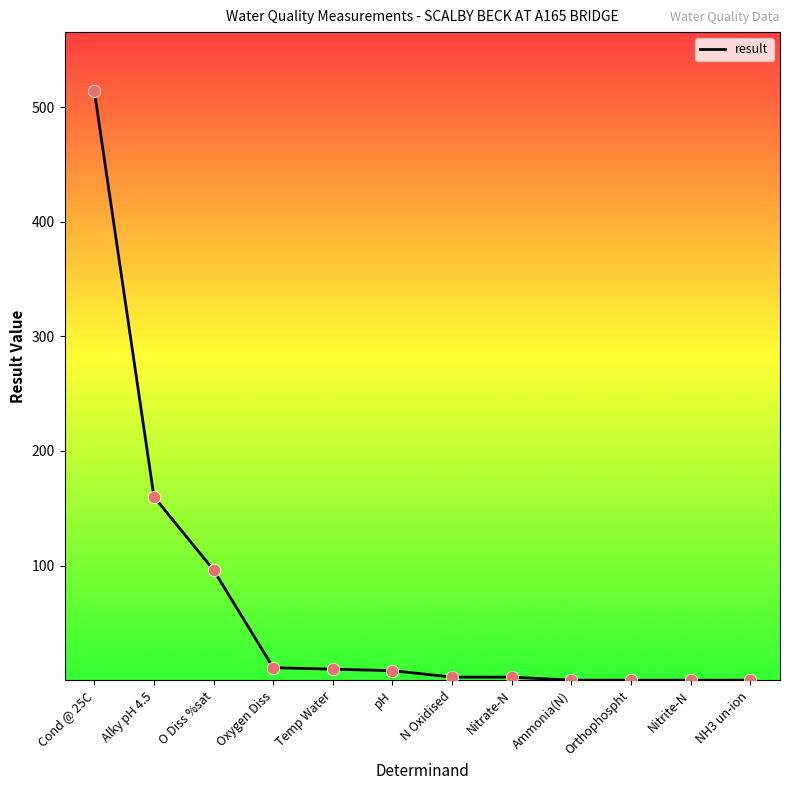

Between Cond @ 25C and Ammonia(N), which is larger?

Cond @ 25C